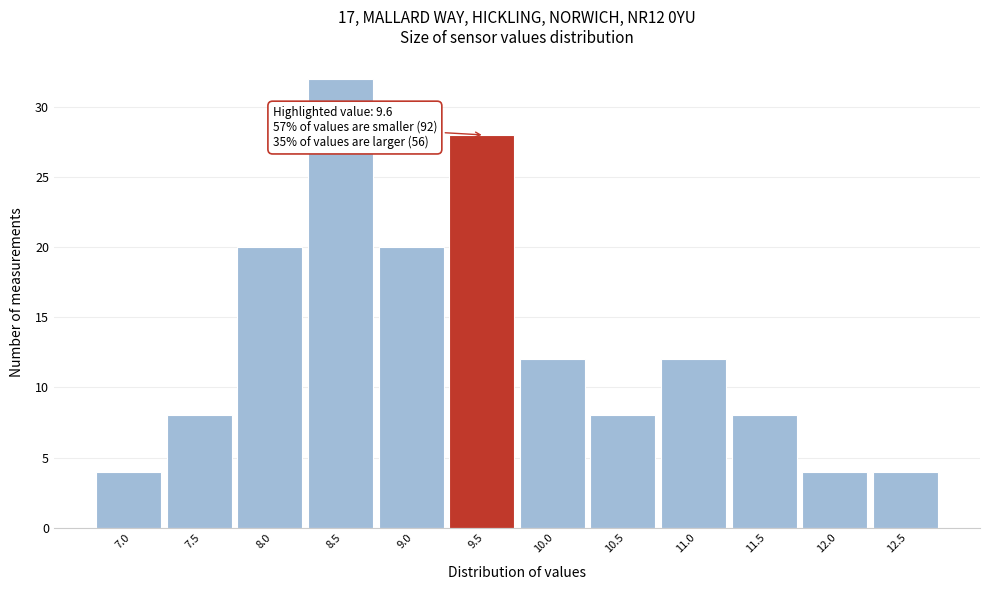

Reading left to right, transcribe all the data shown in this chart.

4	8	20	32	20	28	12	8	12	8	4	4